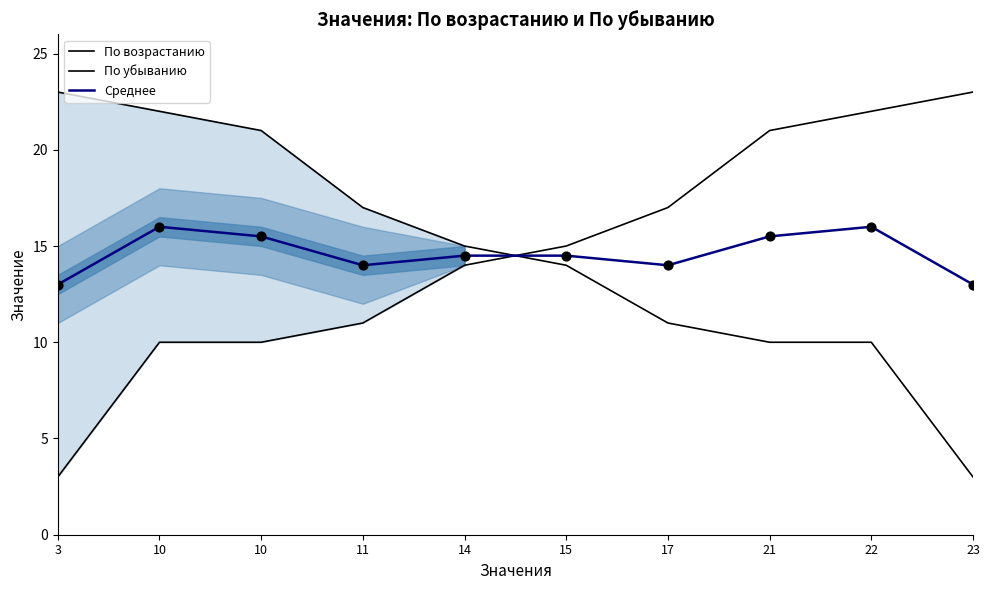

Which series has the widest spread of Y values?

По возрастанию